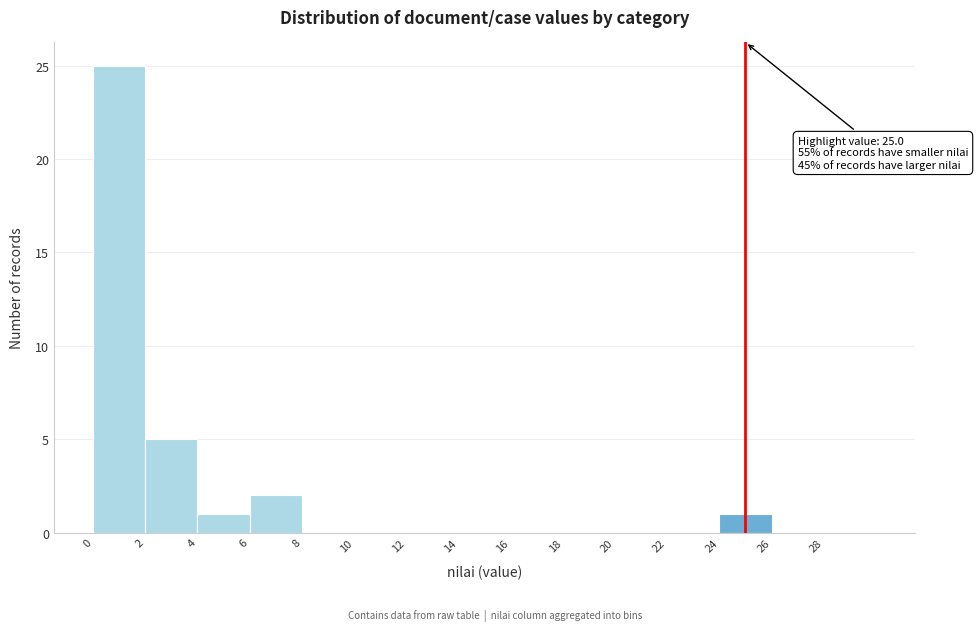

Over which range of the x-axis is the bar tallest?

0 to 2